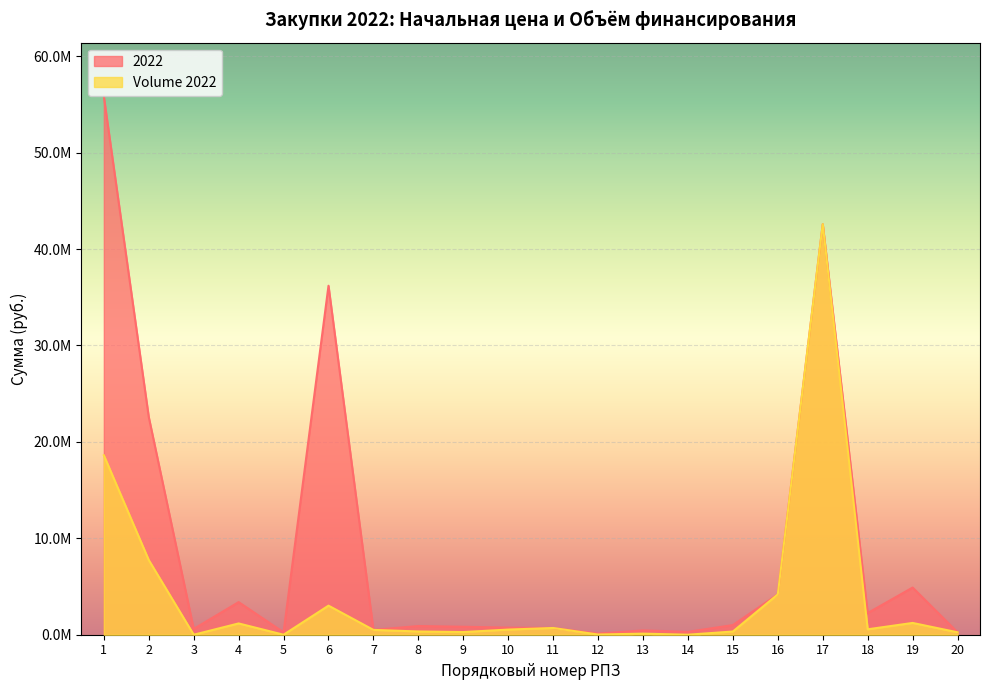

How many interior local valleys does the 2022 series have?

6